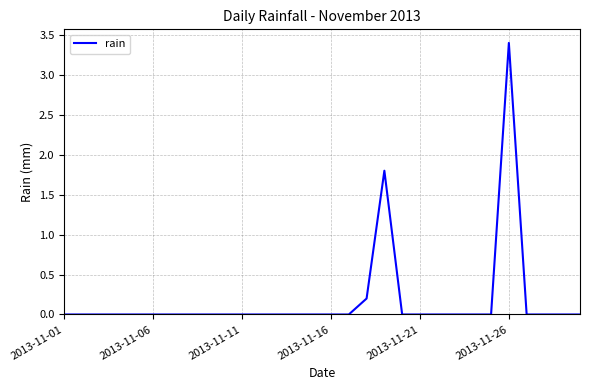

What is the maximum value shown in the chart?

3.4